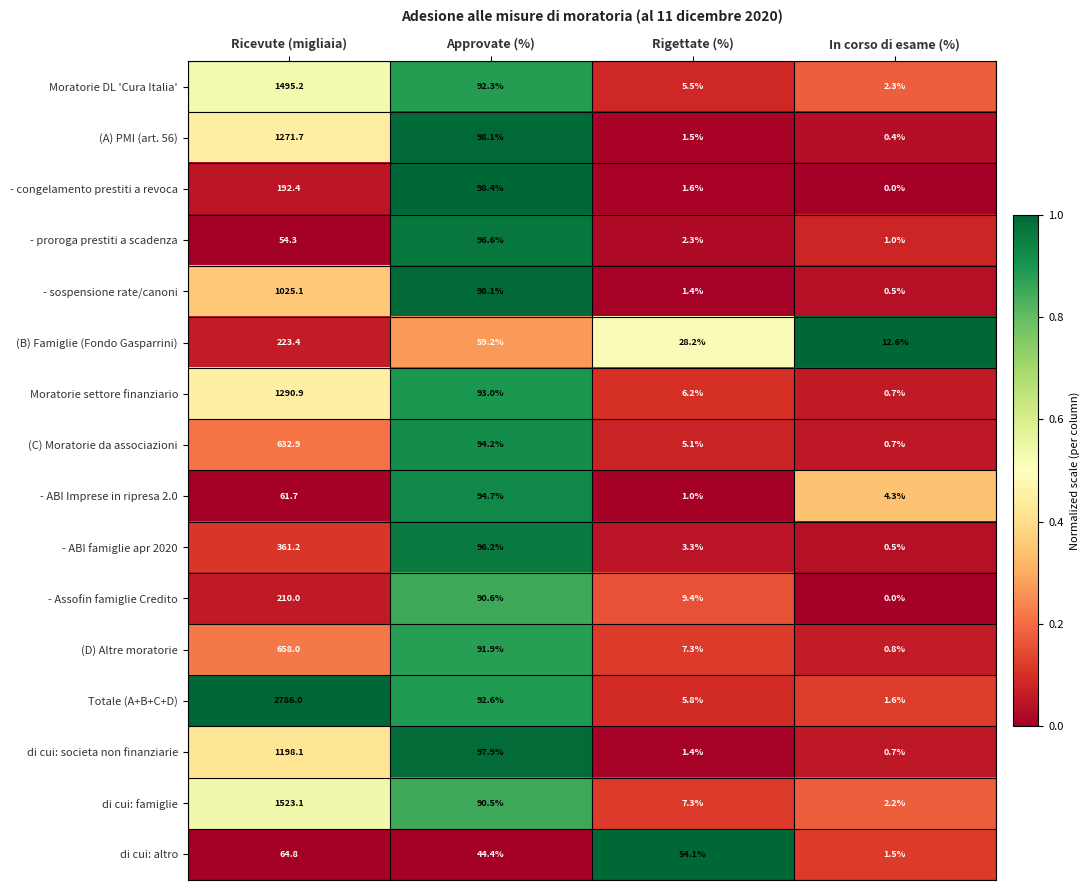

What is the difference between the maximum and minimum values in the di cui: altro series?

63.3